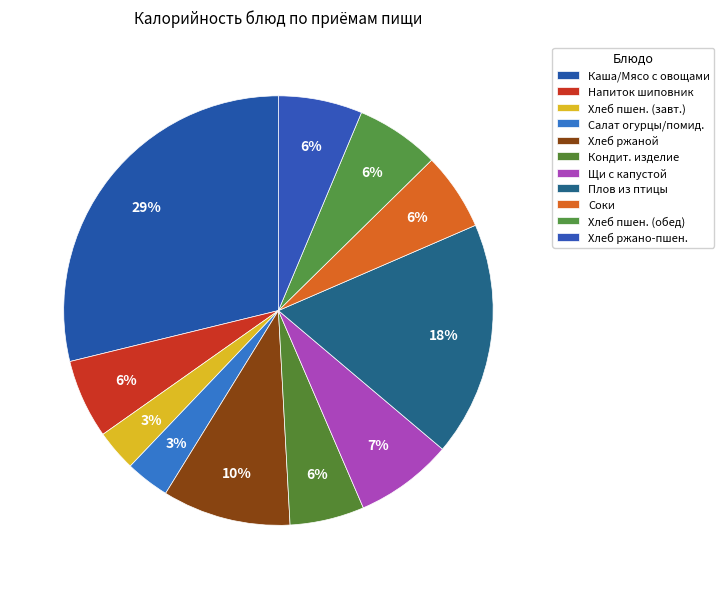

How many slices are in this pie chart?

11